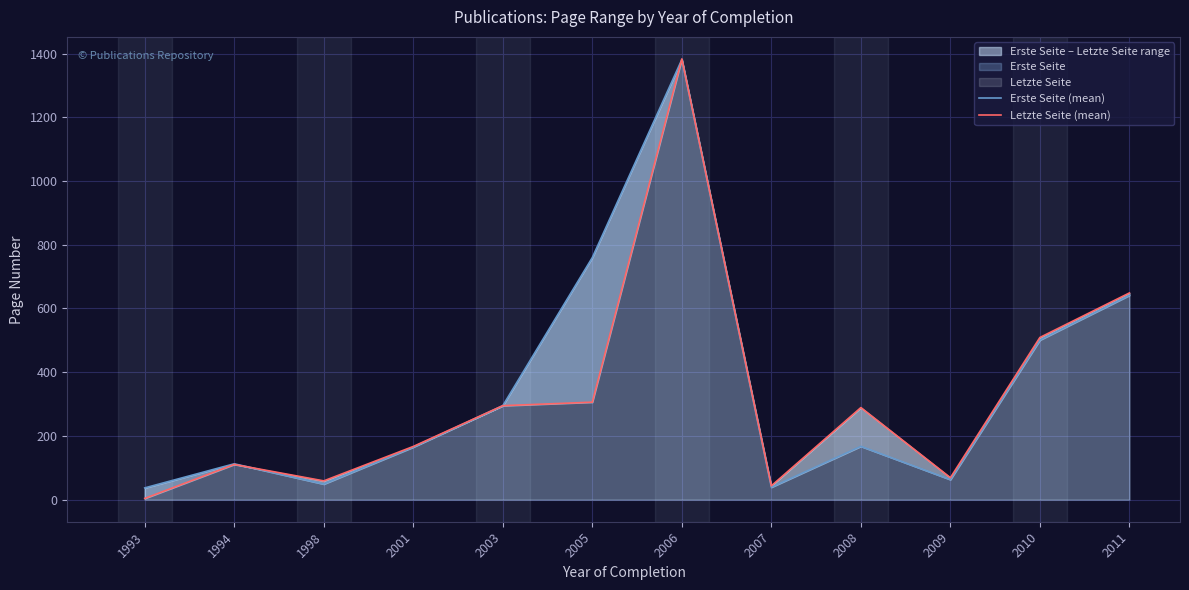

Reading left to right, what are all the values shown in this chart?

Erste Seite (mean): 37.0	112.6	49.0	165.0	295.0	759.8	1381.0	39.0	167.4	63.0	501.0	641.2
Letzte Seite (mean): 4.0	110.6	59.0	167.0	295.0	306.0	1383.0	43.5	289.0	69.0	509.0	648.7